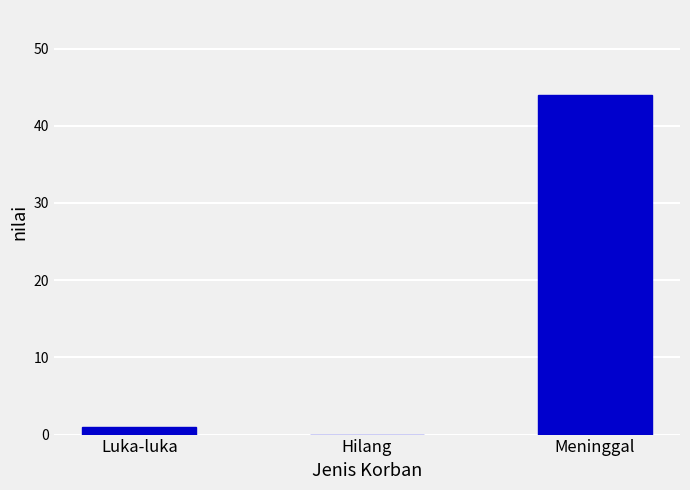

How many values are above zero?

2